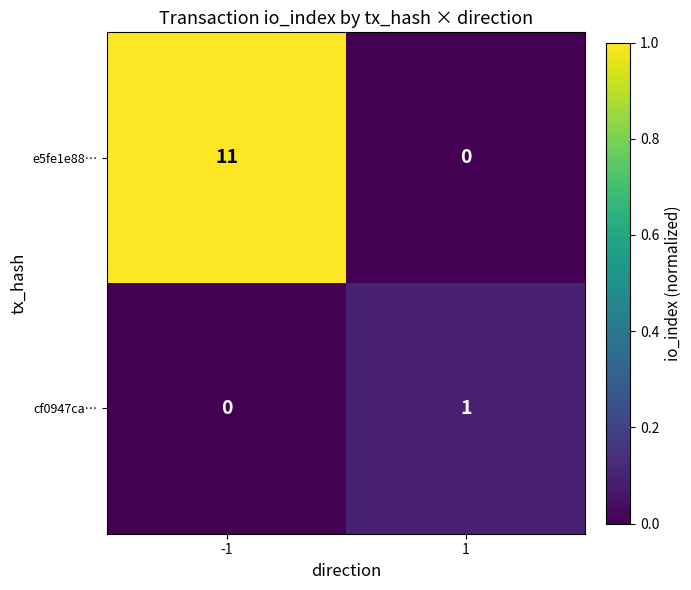

What is the sum of the e5fe1e88… values at -1 and 1?

11